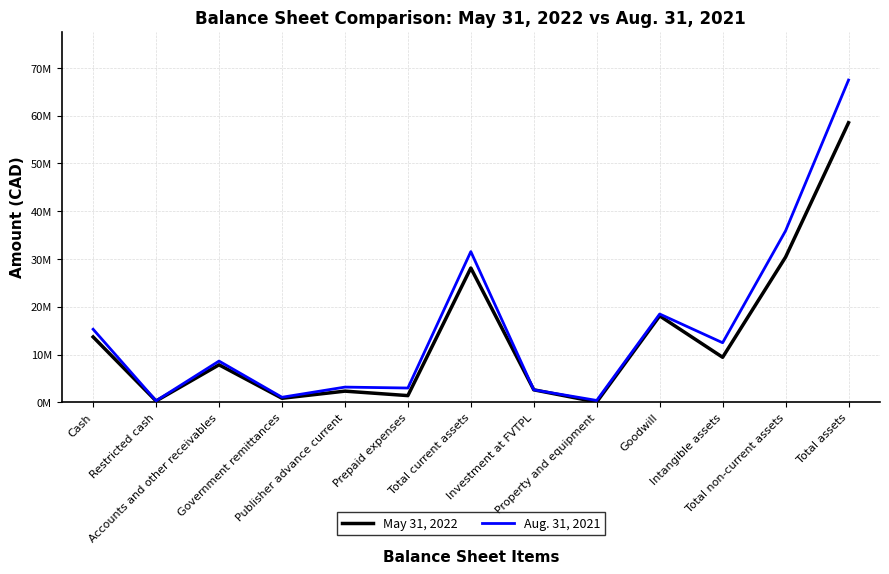

What is the average value of the May 31, 2022 series?

13367974